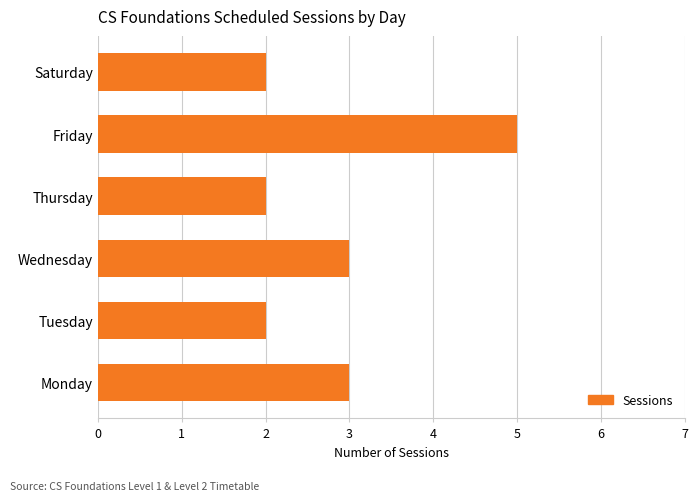

What value does the data have at Monday?

3